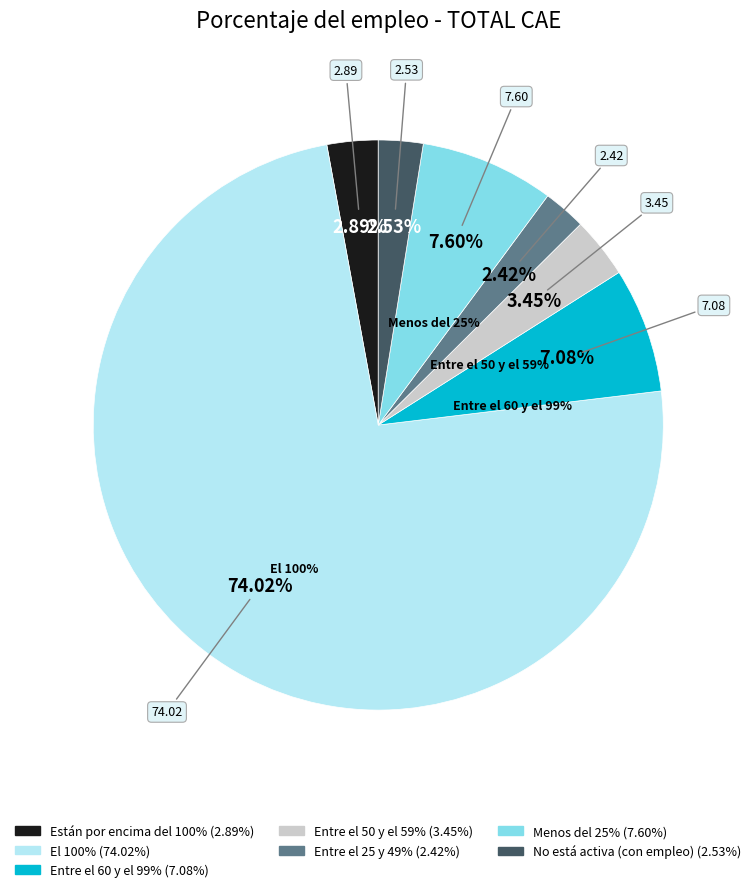

Which has a higher value, No está activa (con empleo) or Entre el 60 y el 99%?

Entre el 60 y el 99%